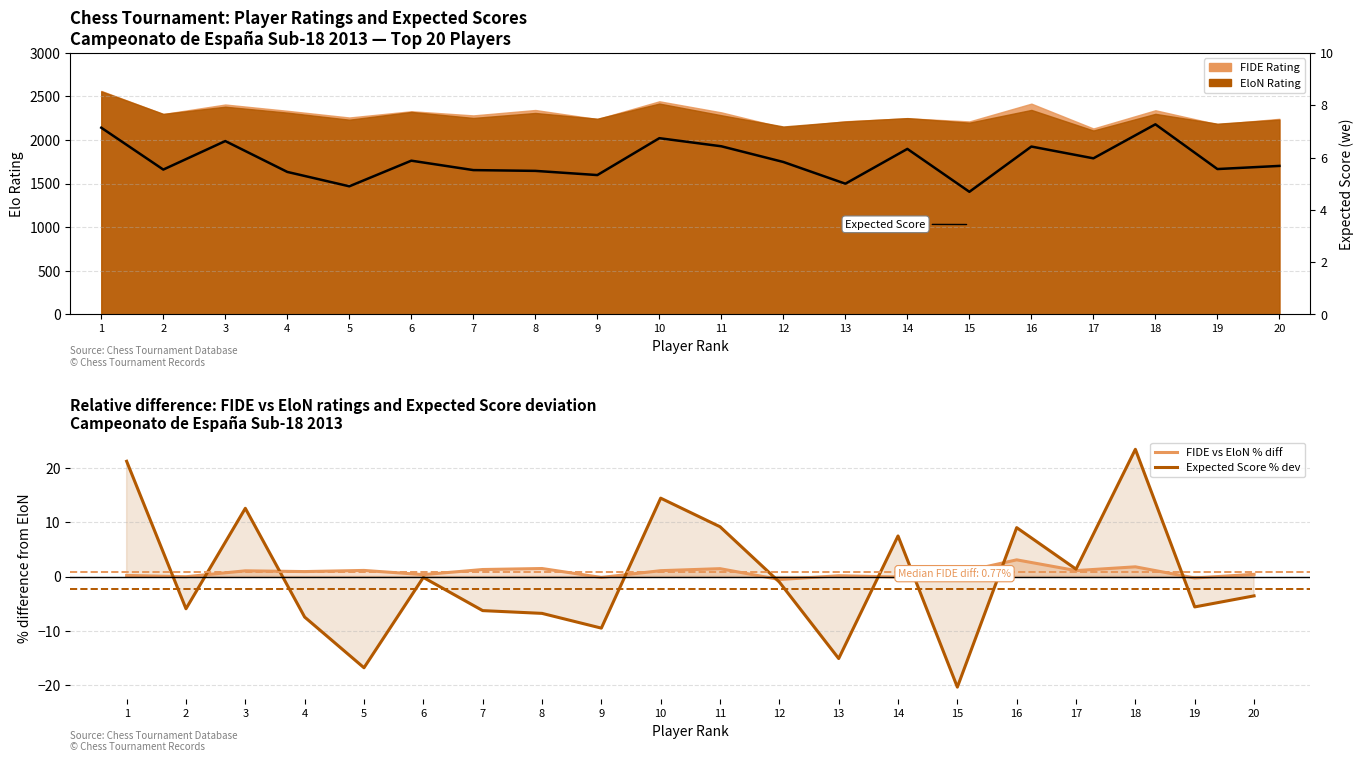

What is the value of the Expected Score (we) point at the 8th from the left?

5.5